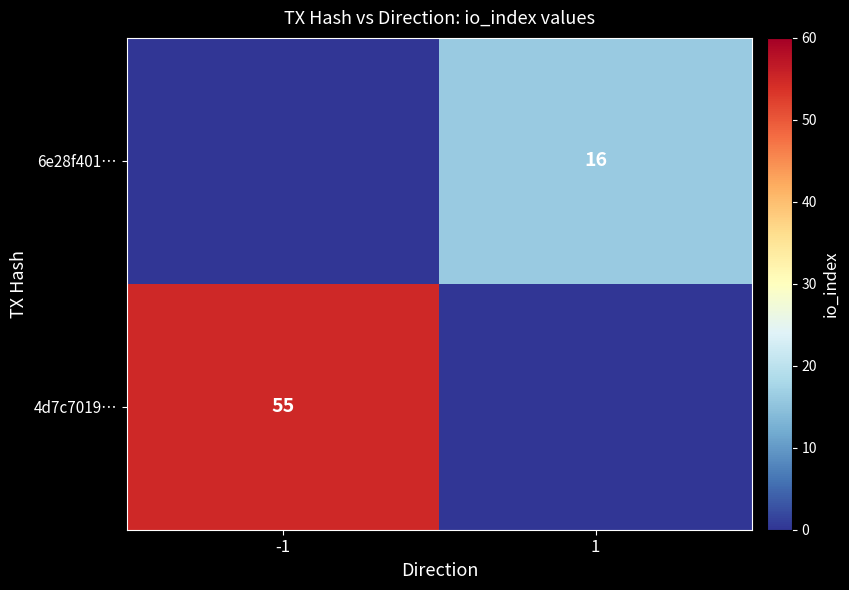

Is it true that 4d7c7019… equals 55 at -1?

True